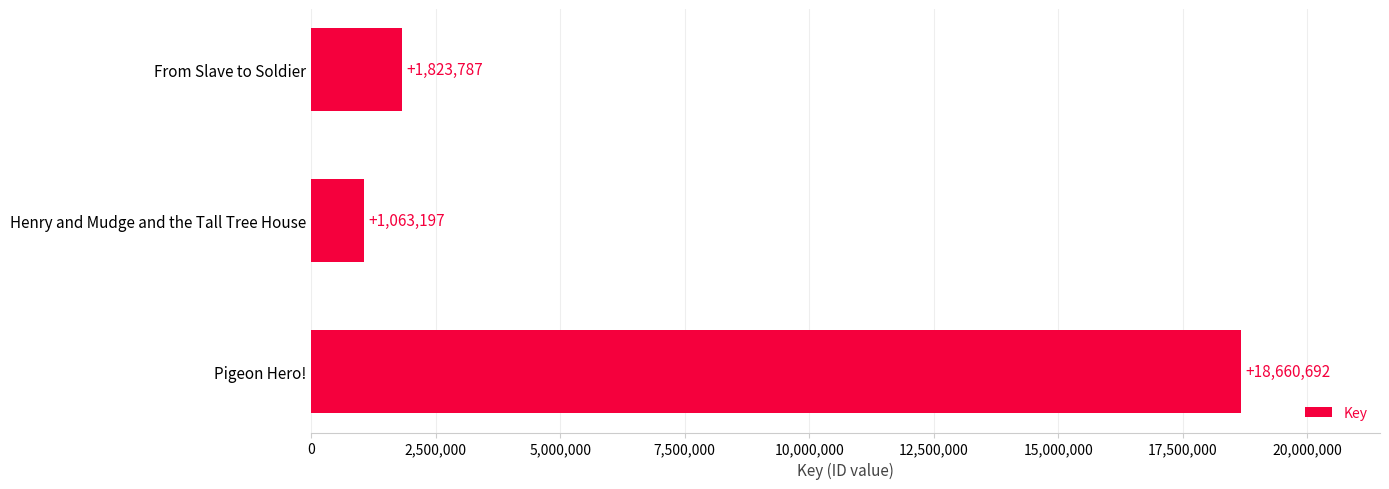

What is the sum of all values?

21547676